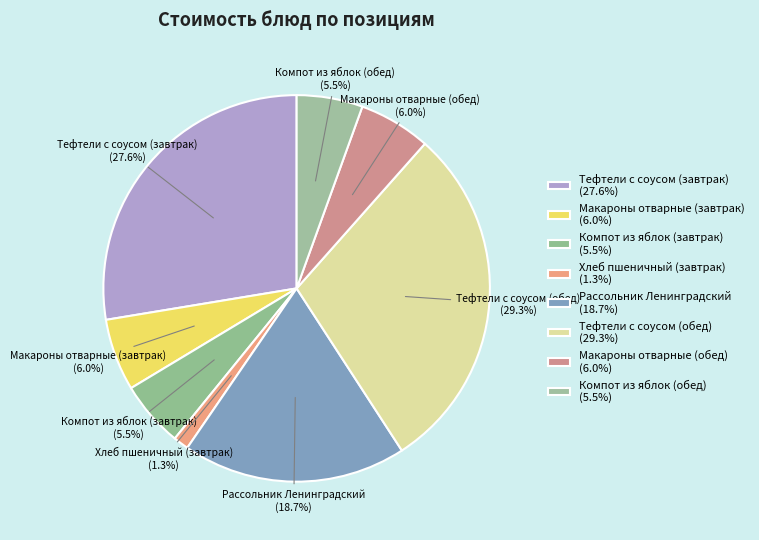

Count the number of slices in the pie.

8